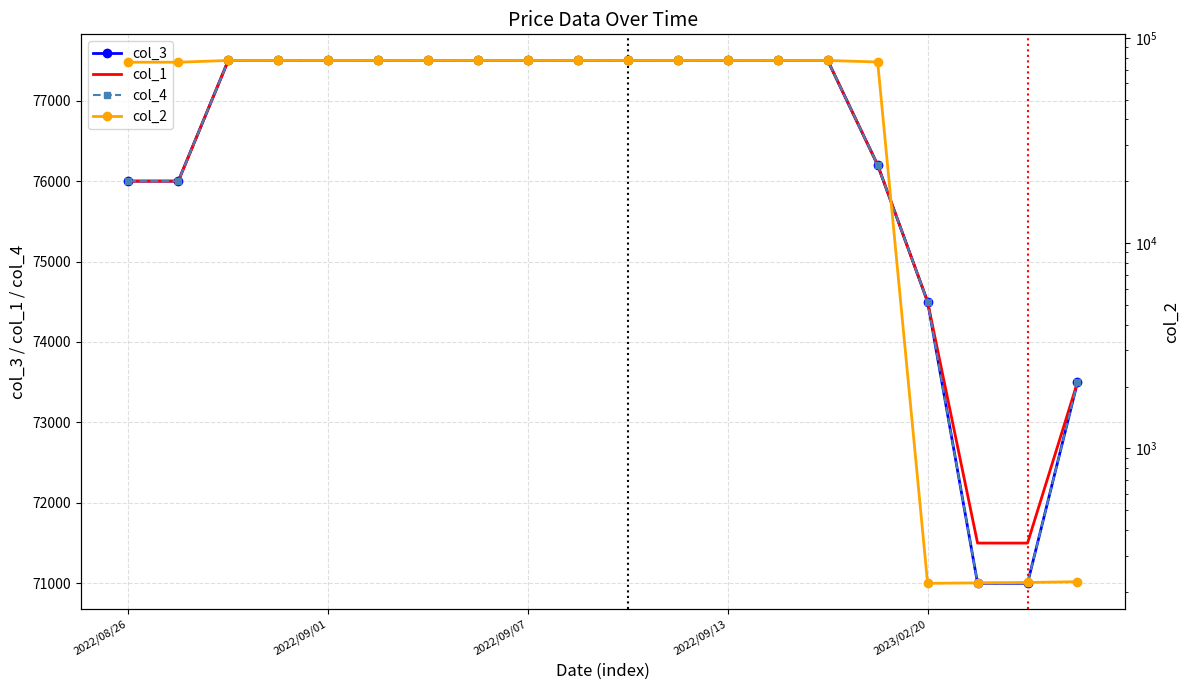

What is the smallest value displayed?

220